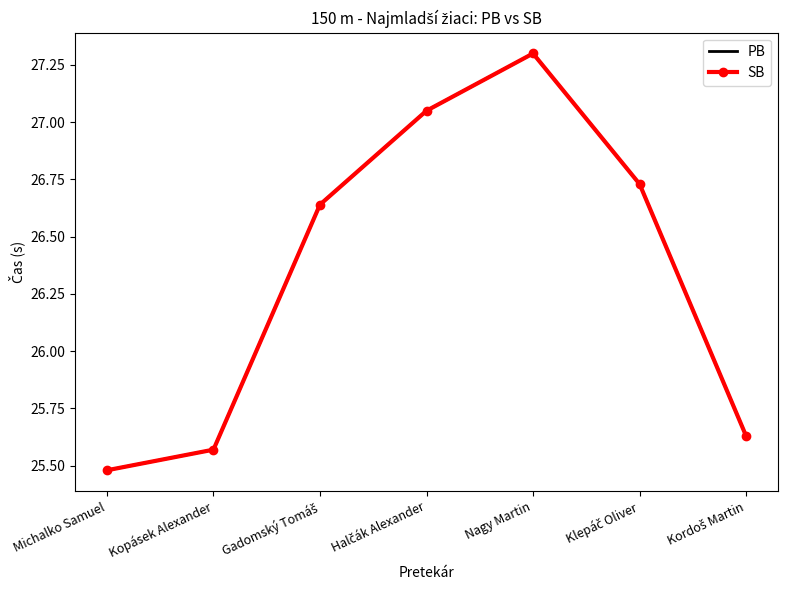

True or false: SB and PB cross at least once.

False